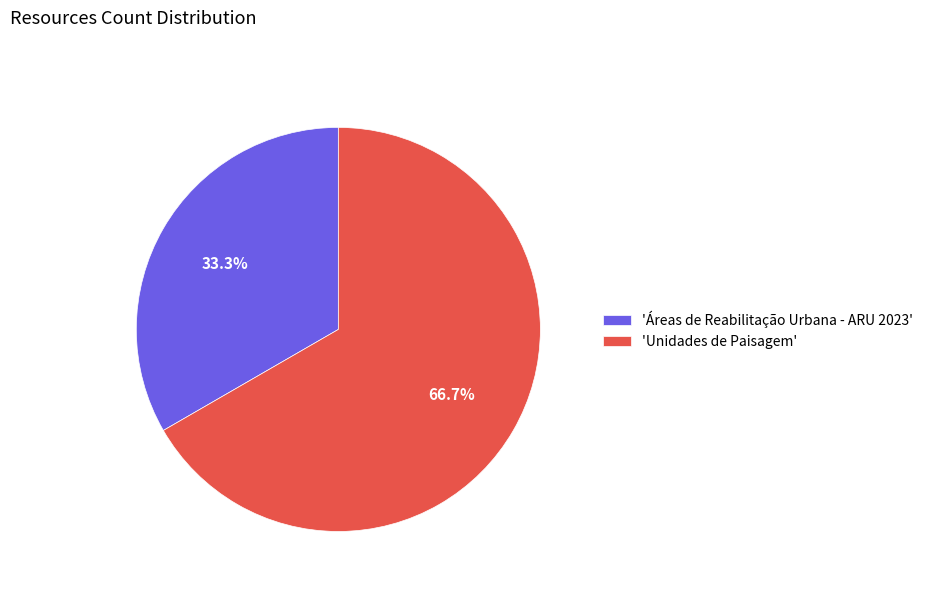

Count the number of slices in the pie.

2